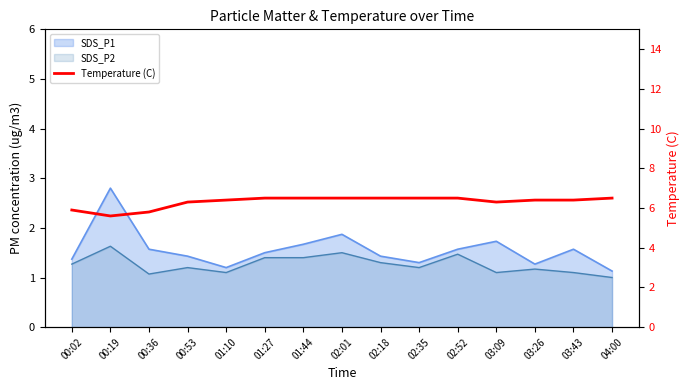

Between 00:02 and 01:44, which is larger?

01:44